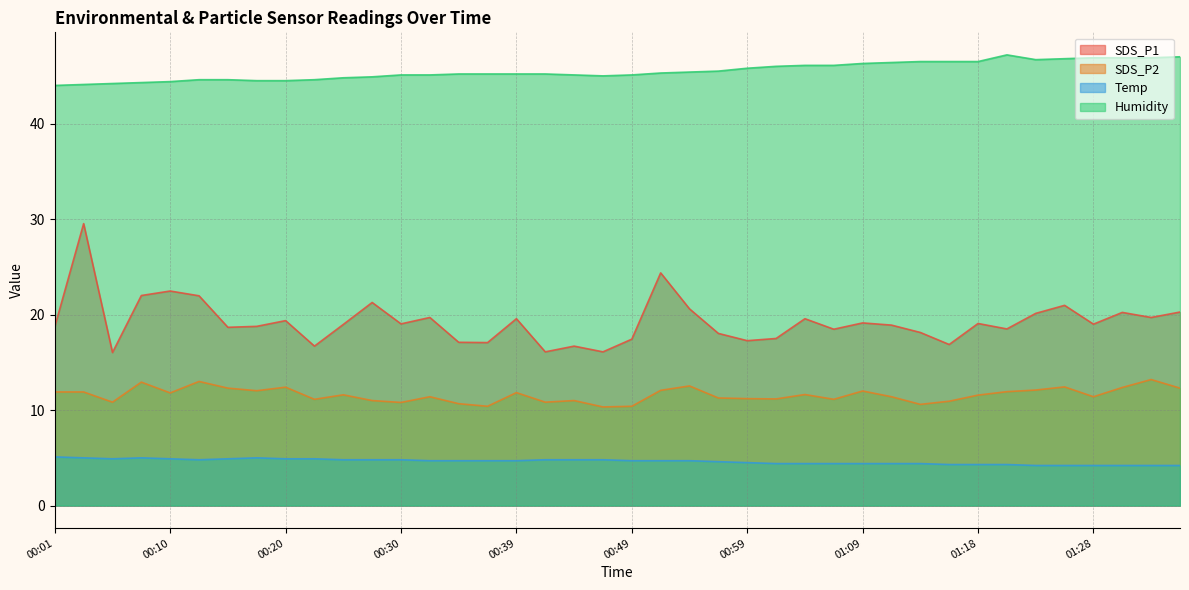

Rank the series by their average value, from lowest to highest.

Temp, SDS_P2, SDS_P1, Humidity